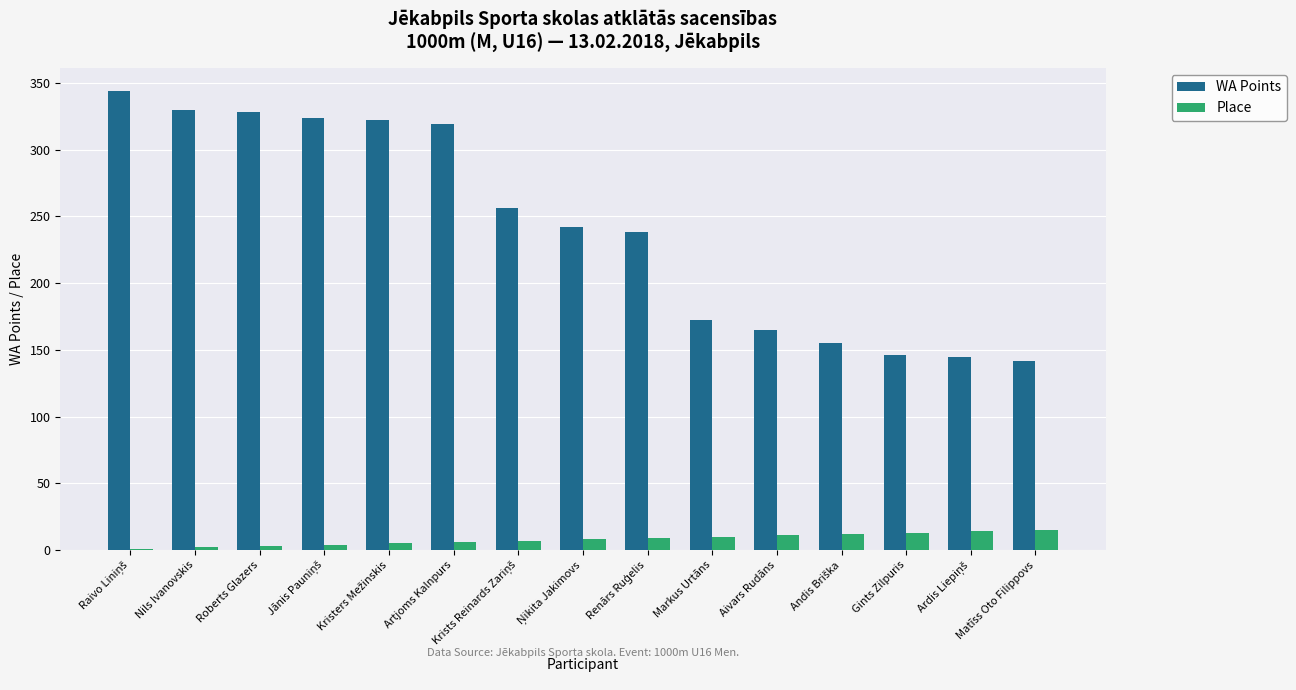

What is the maximum value shown in the chart?

344